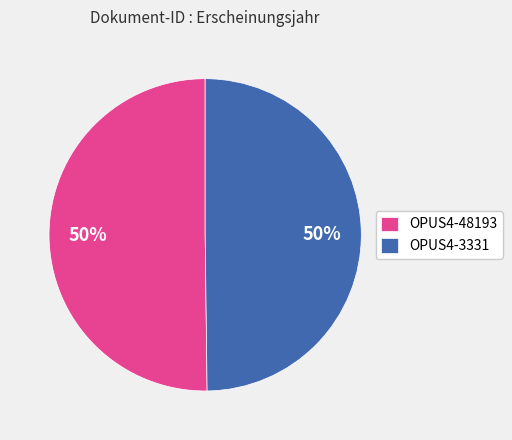

Combined, do OPUS4-3331 and OPUS4-48193 account for over 50%?

Yes